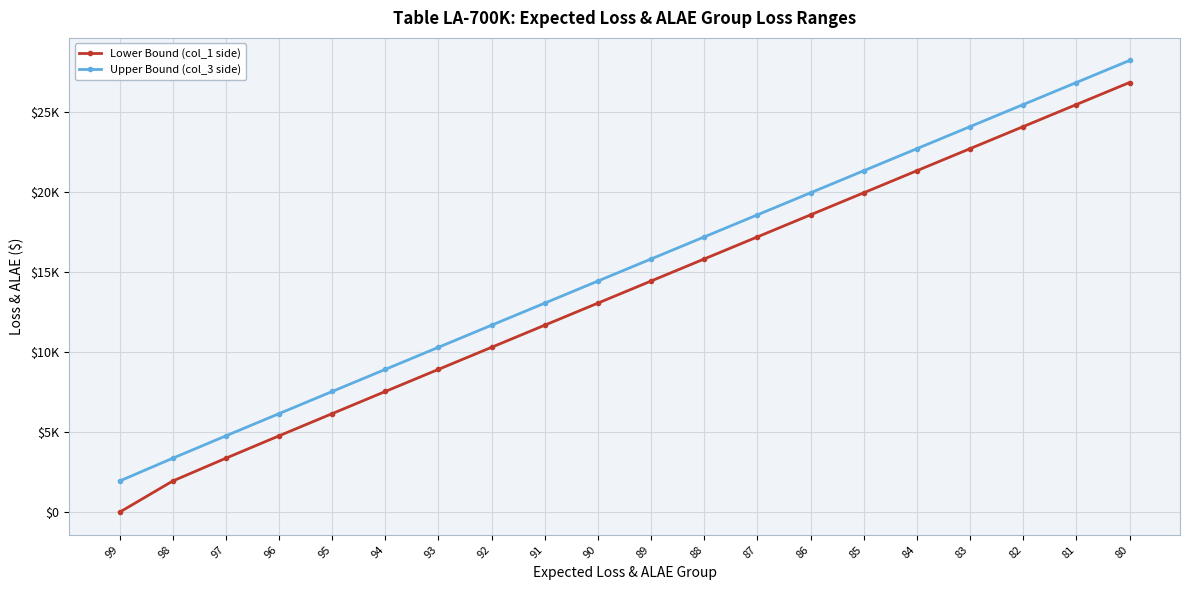

What are all the series names shown in the legend?

Lower Bound (col_1 side), Upper Bound (col_3 side)